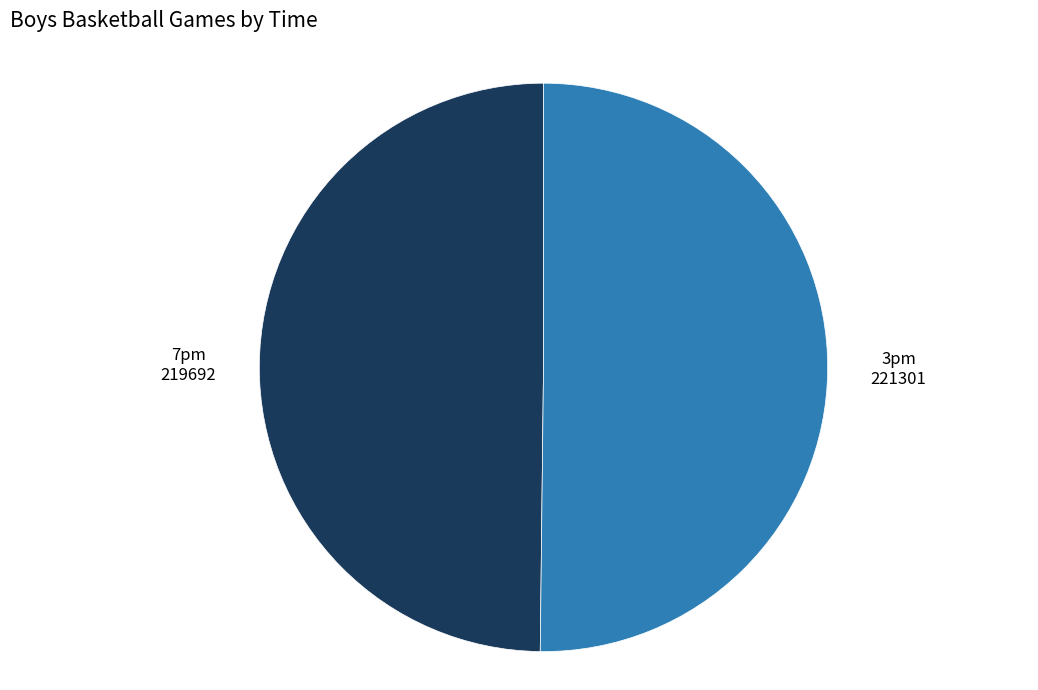

Is there a majority slice in this chart?

Yes